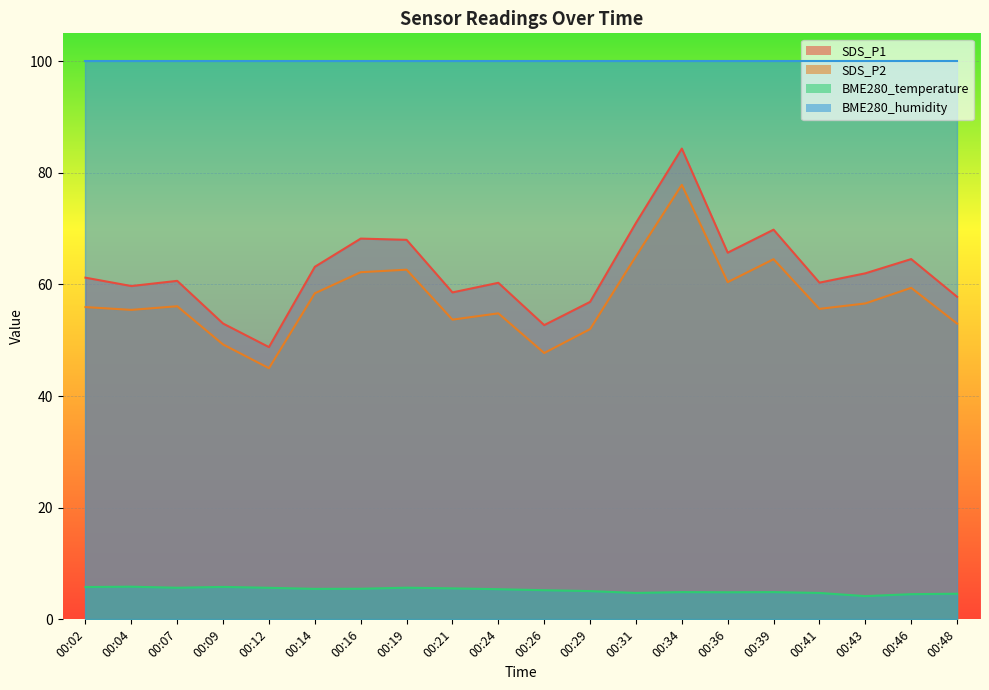

At which label does SDS_P1 first exceed 61?

00:02